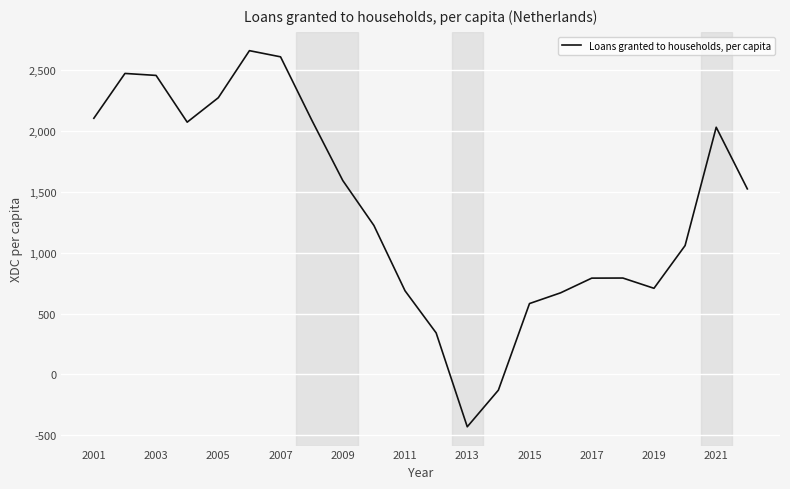

What is the difference between the maximum and minimum values?

3087.4